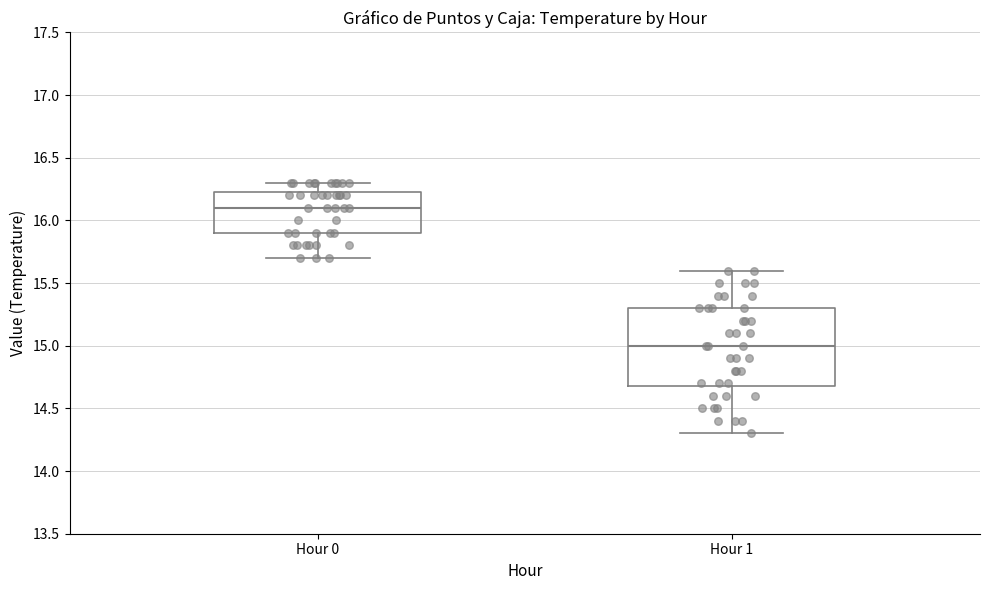

Where does the upper whisker of the box for Hour 1 end on the y-axis? The values are not printed on the chart, so give them approximately, as read against the axis.

15.60